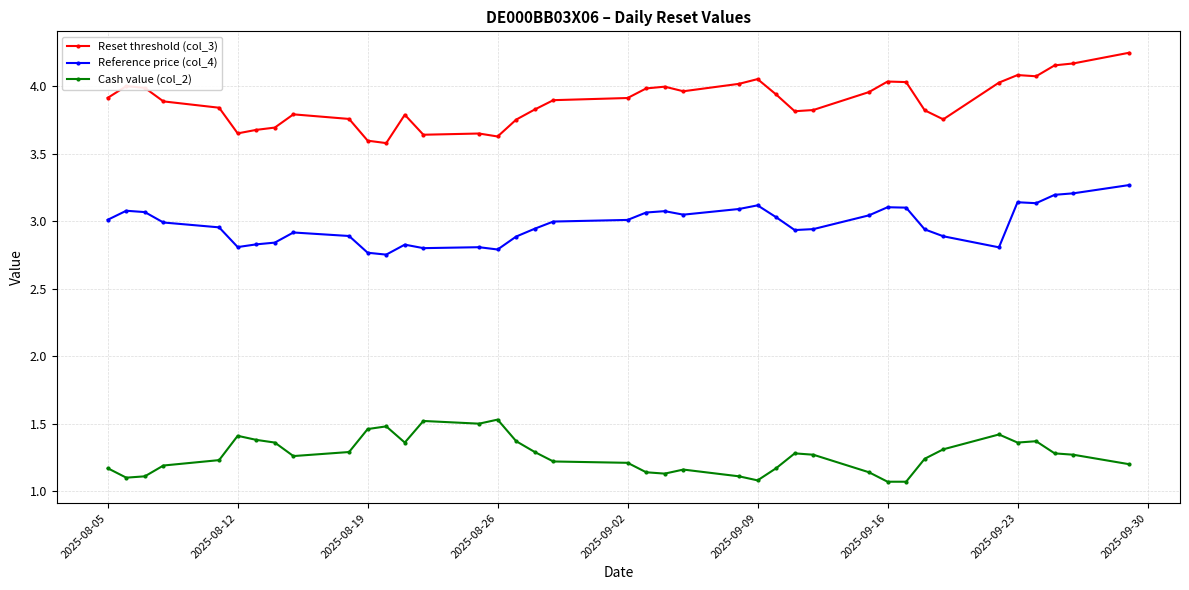

What is the highest value of the Reference price (col_4) series?

3.3